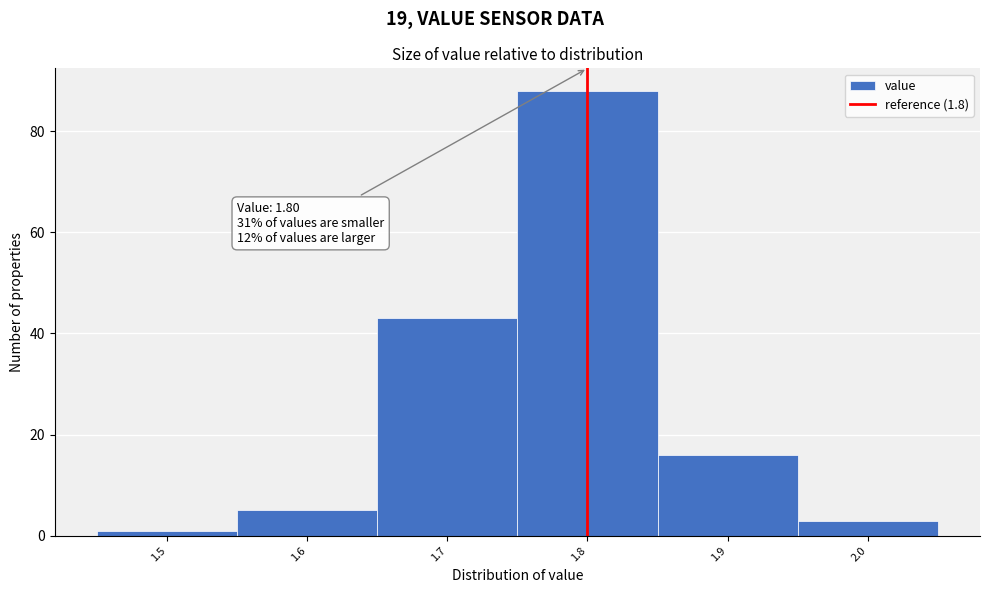

Which range on the x-axis has the tallest bar?

1.75 to 1.85